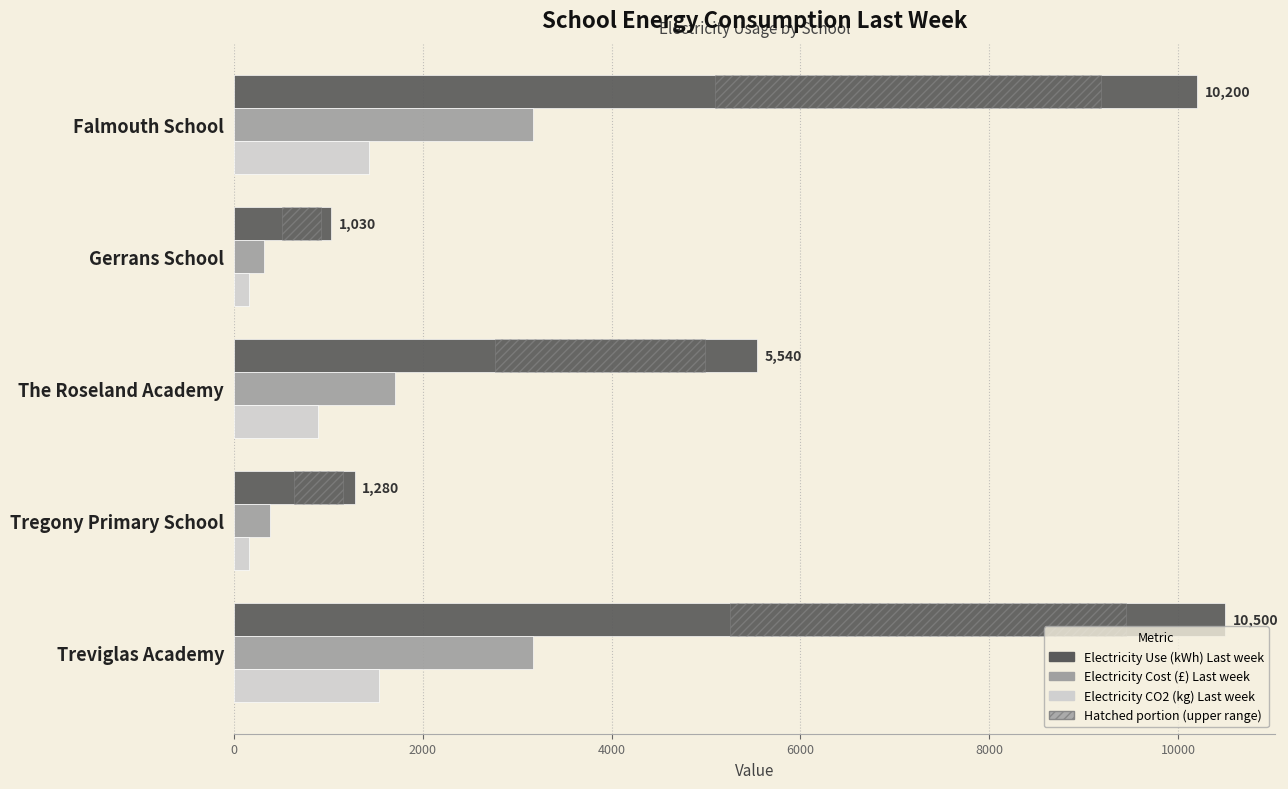

Reading left to right, transcribe all the data shown in this chart.

Electricity Use (kWh) Last week: 10200	1030	5540	1280	10500
Electricity Cost (£) Last week: 3170	314	1710	386	3170
Electricity CO2 (kg) Last week: 1430	162	889	165	1540